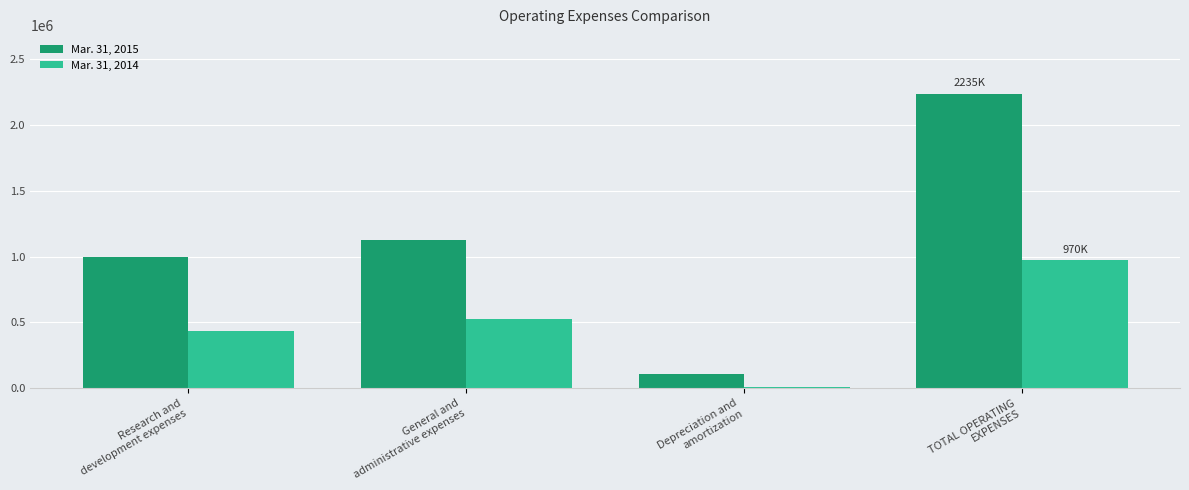

Reading left to right, extract all data points from this chart.

Mar. 31, 2015: 997000	1127000	111000	2235000
Mar. 31, 2014: 435000	522000	13000	970000